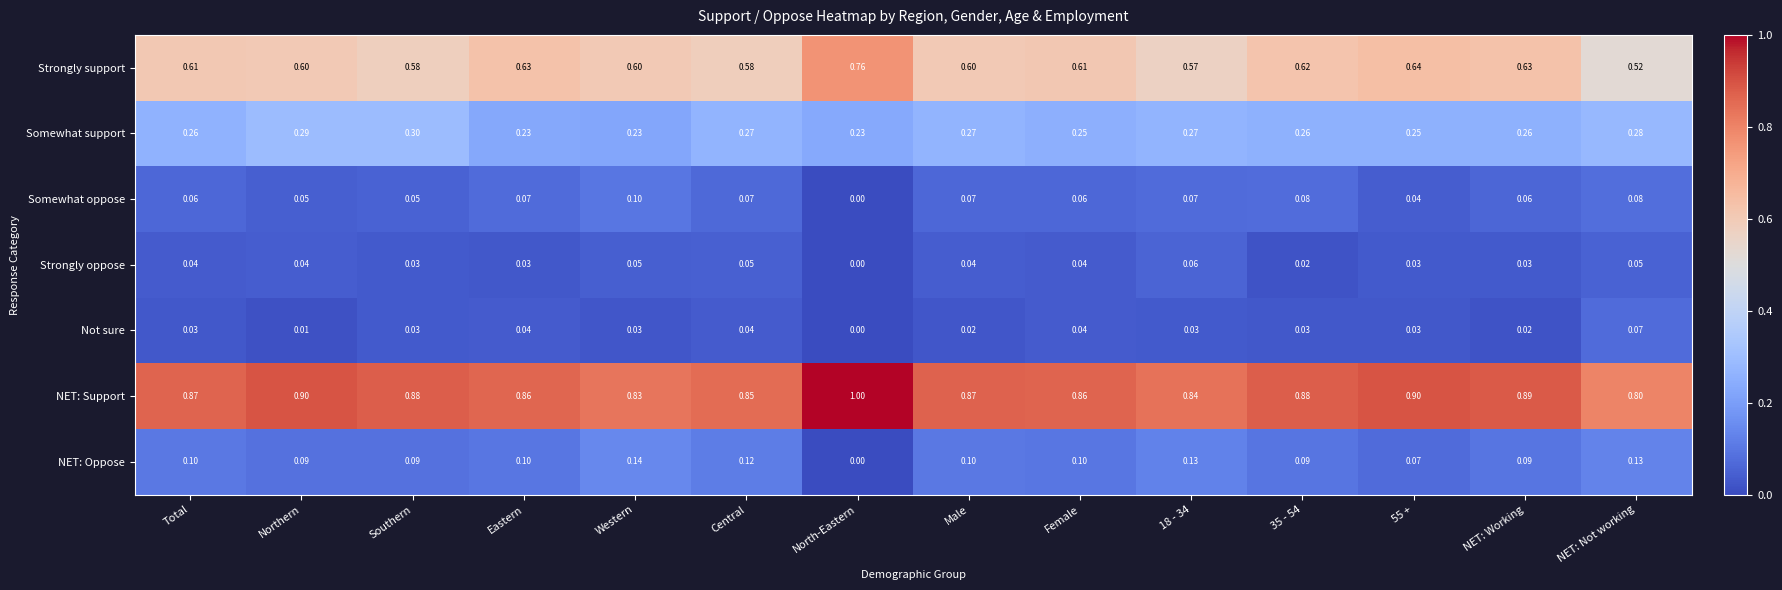

At which label is Strongly oppose closest to 0?

North-Eastern